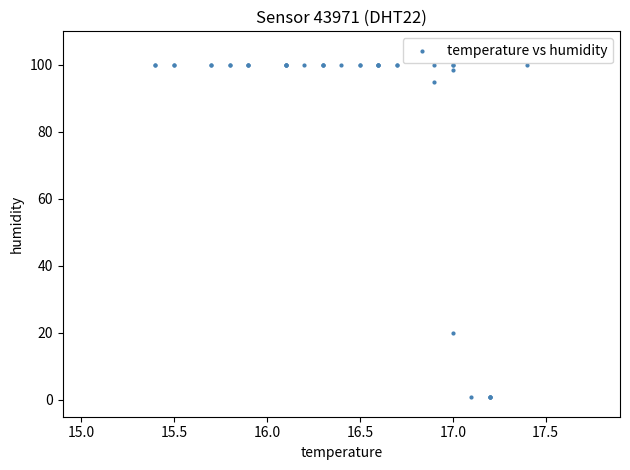

What Y value in the scatter plot is closest to 50?

20.0